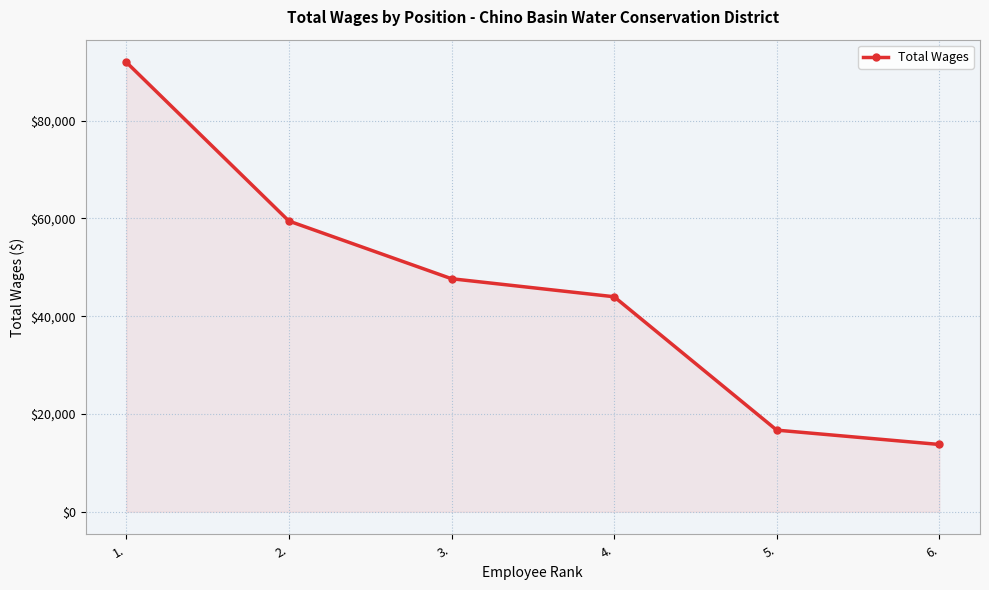

What is the minimum value shown in the chart?

13764